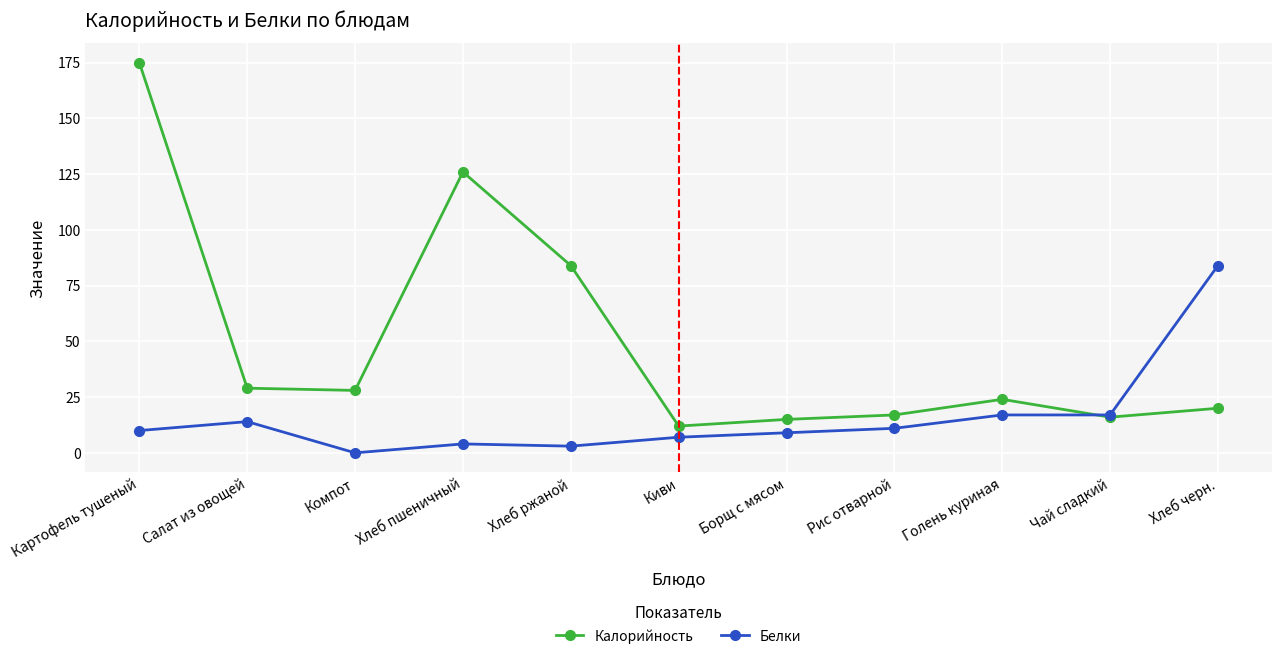

Which category has the highest value in the Калорийность series?

Картофель тушеный